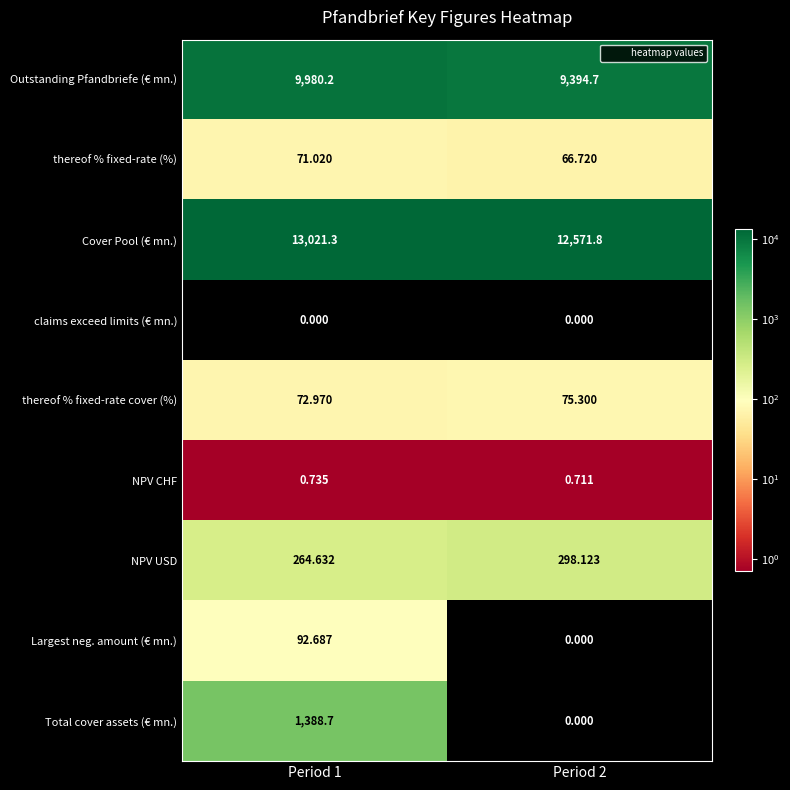

Which series has the widest spread of values?

Total cover assets (€ mn.)